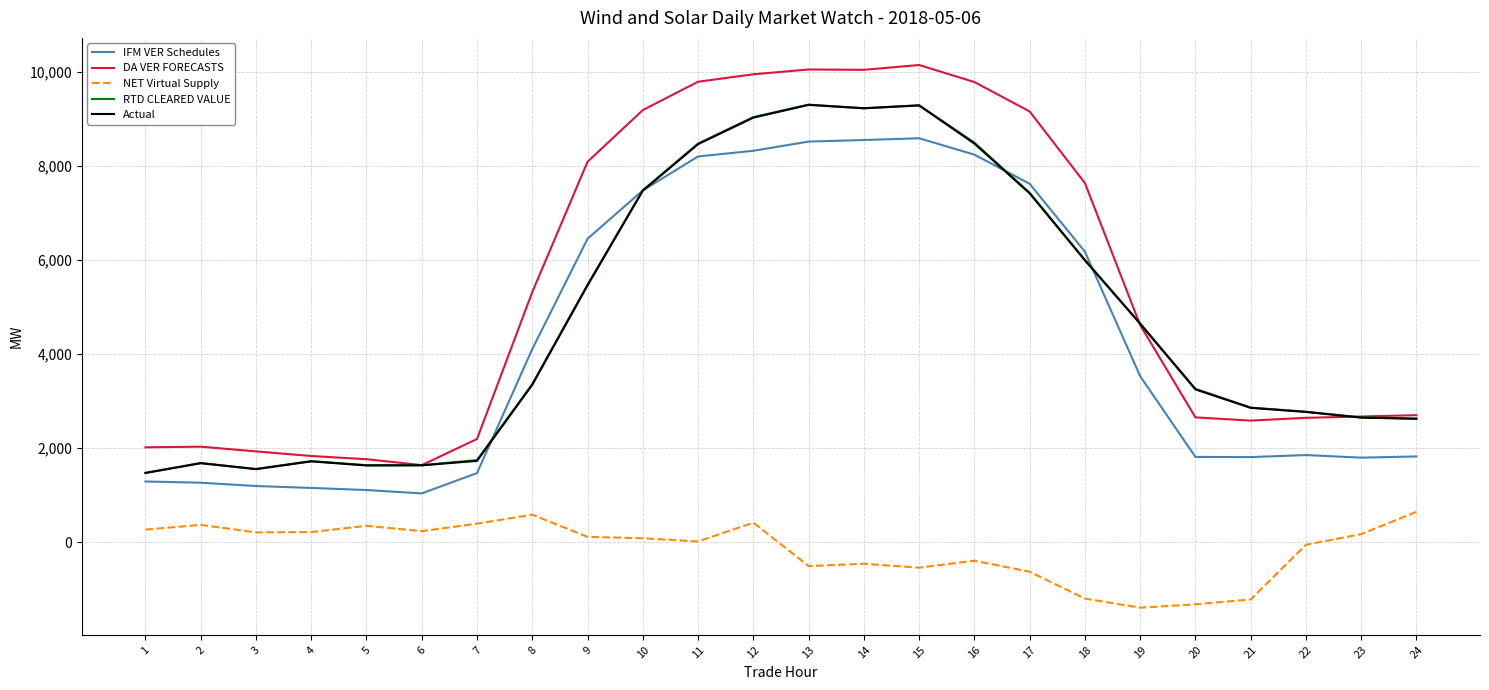

What is the sum of all Actual values?

113661.8